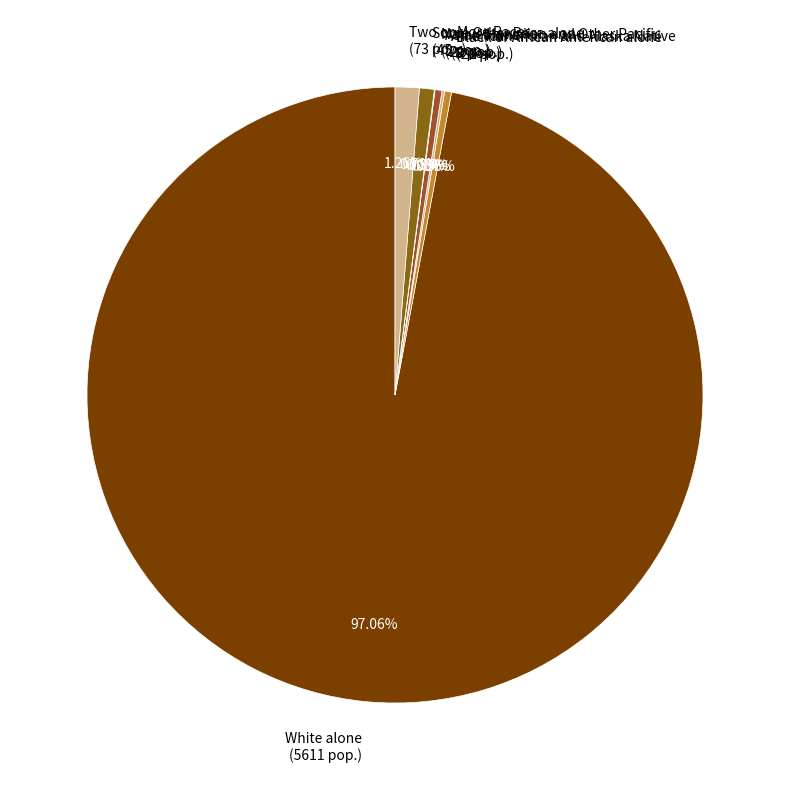

Does Some Other Race alone (45 pop.) account for over 50% of the chart?

No